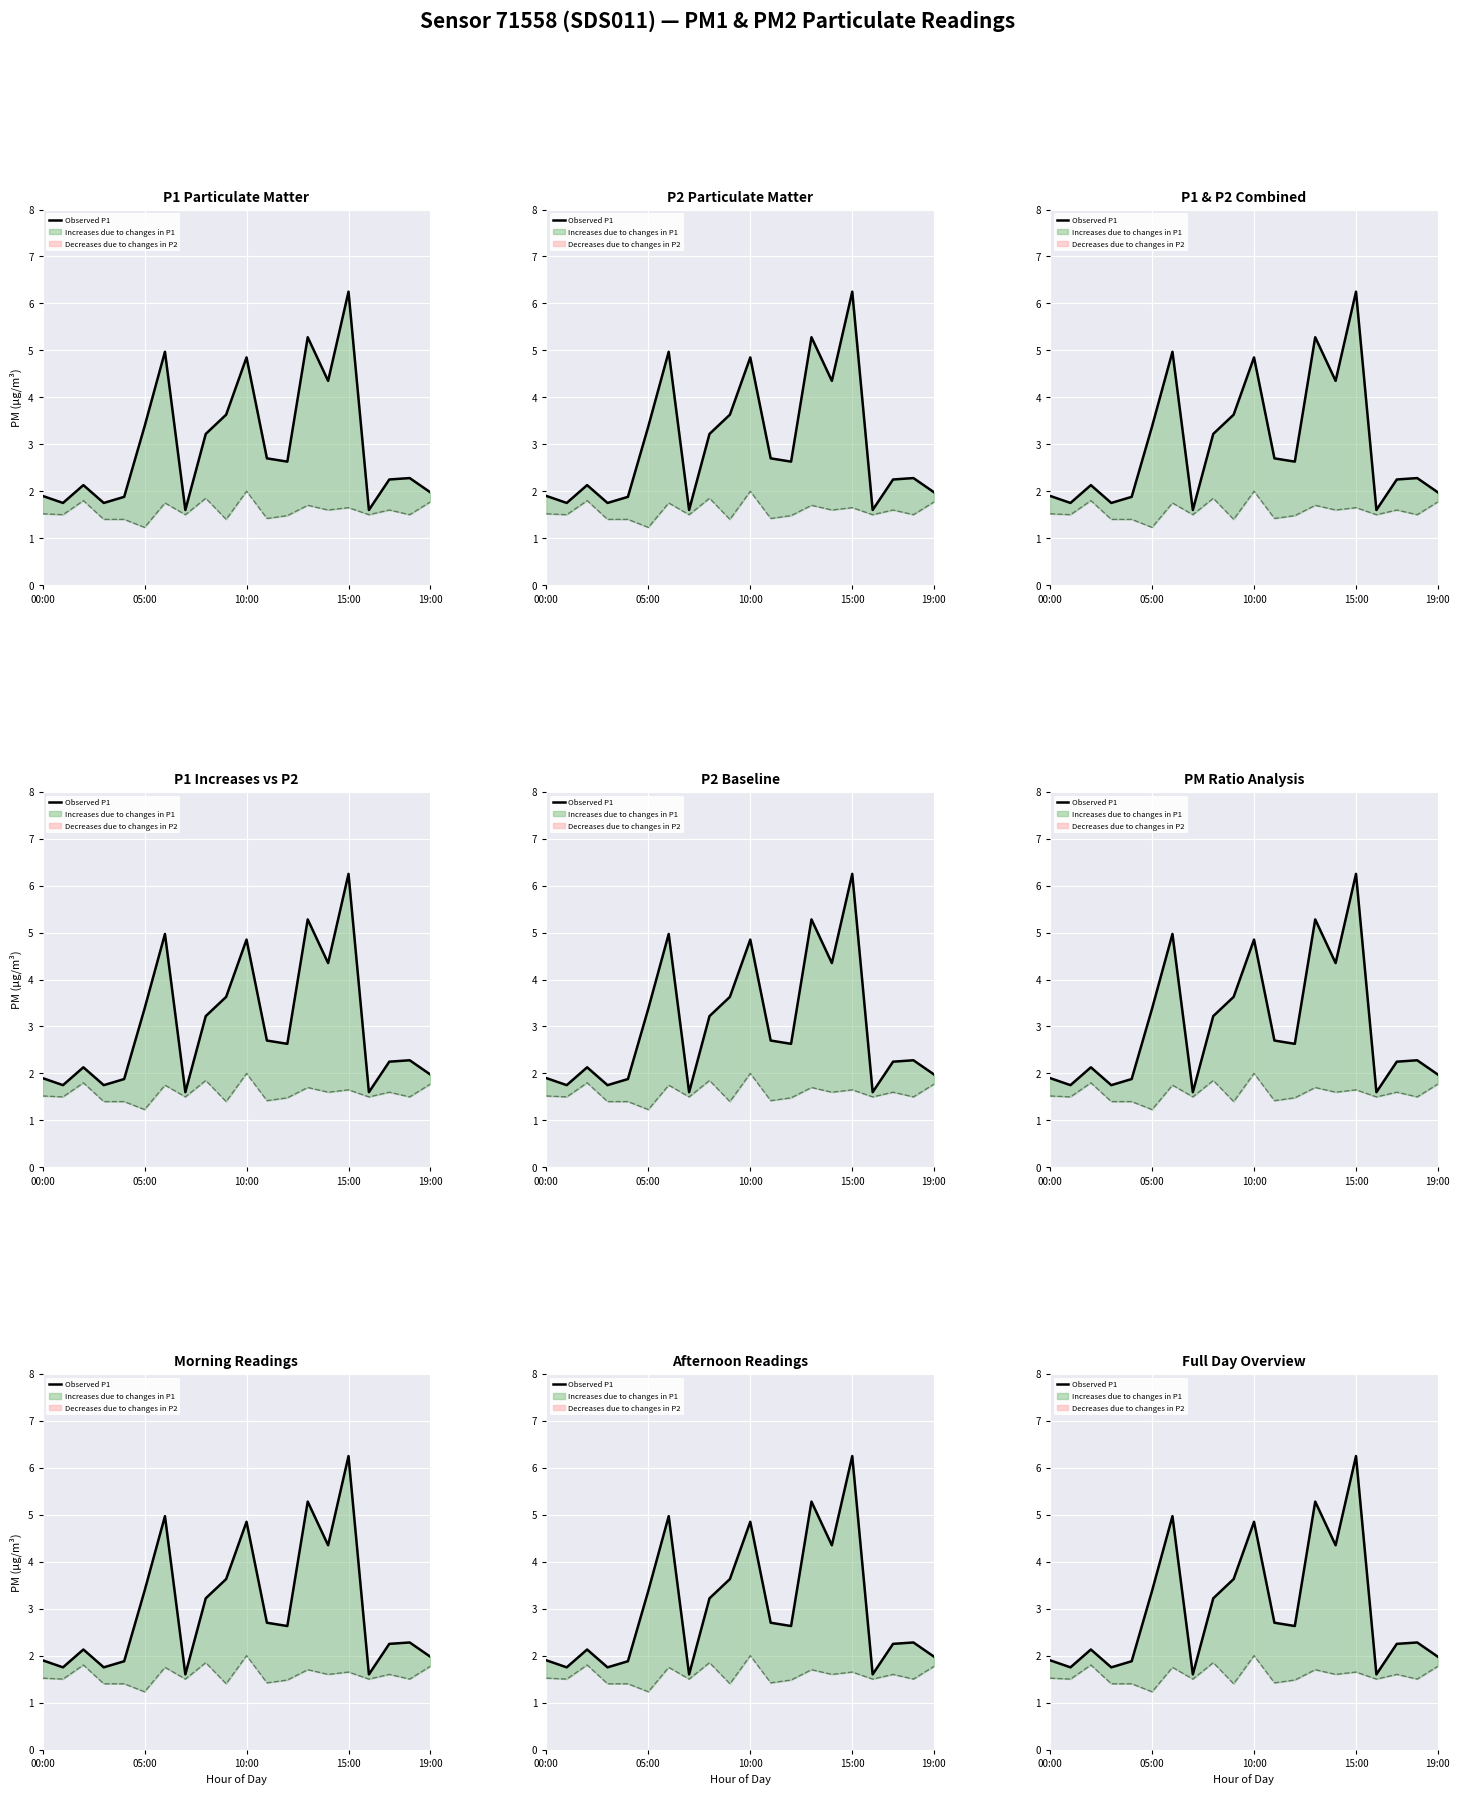

Which has a higher value, 10:00 or 05:00?

10:00